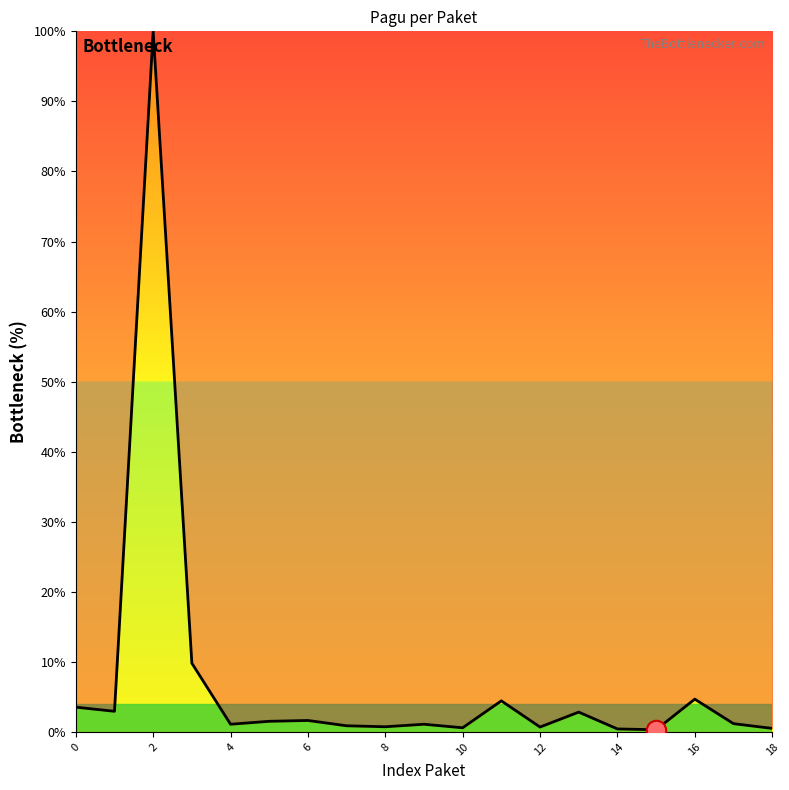

How many lines are shown in the chart?

1